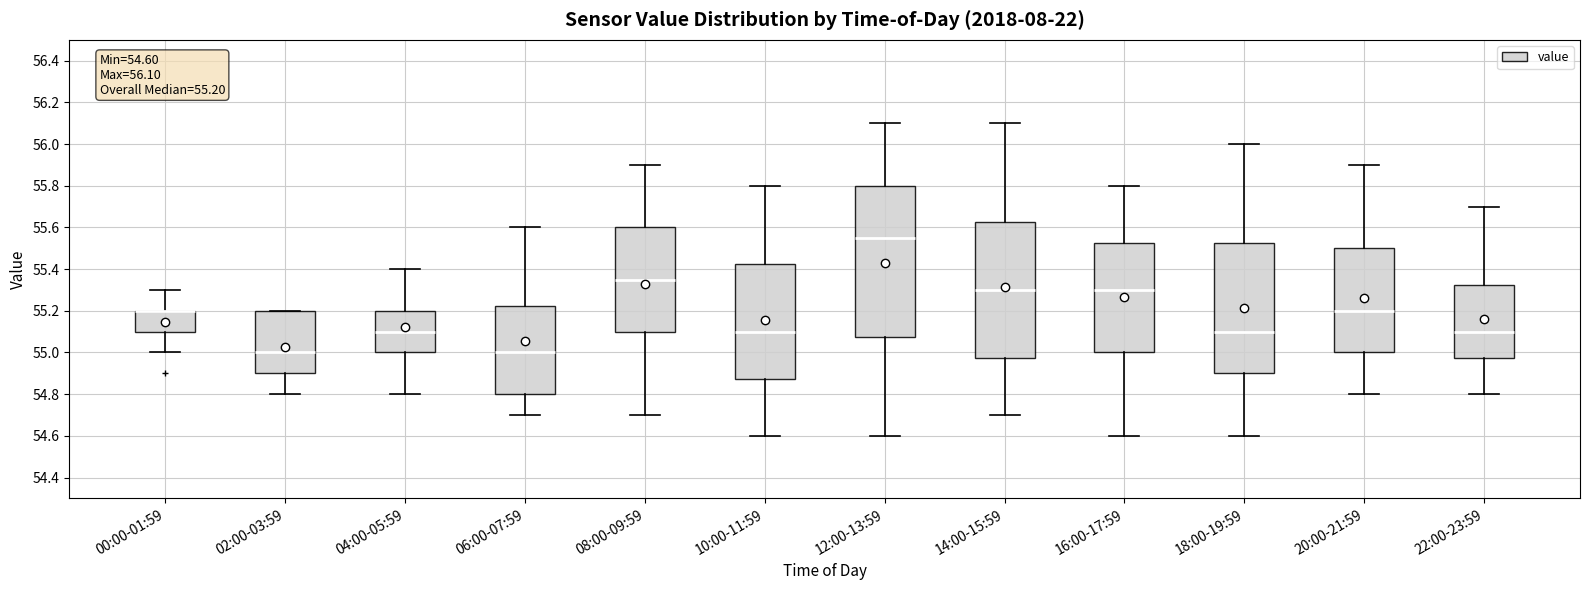

Which box is the tallest, from its lower edge to its upper edge?

12:00-13:59